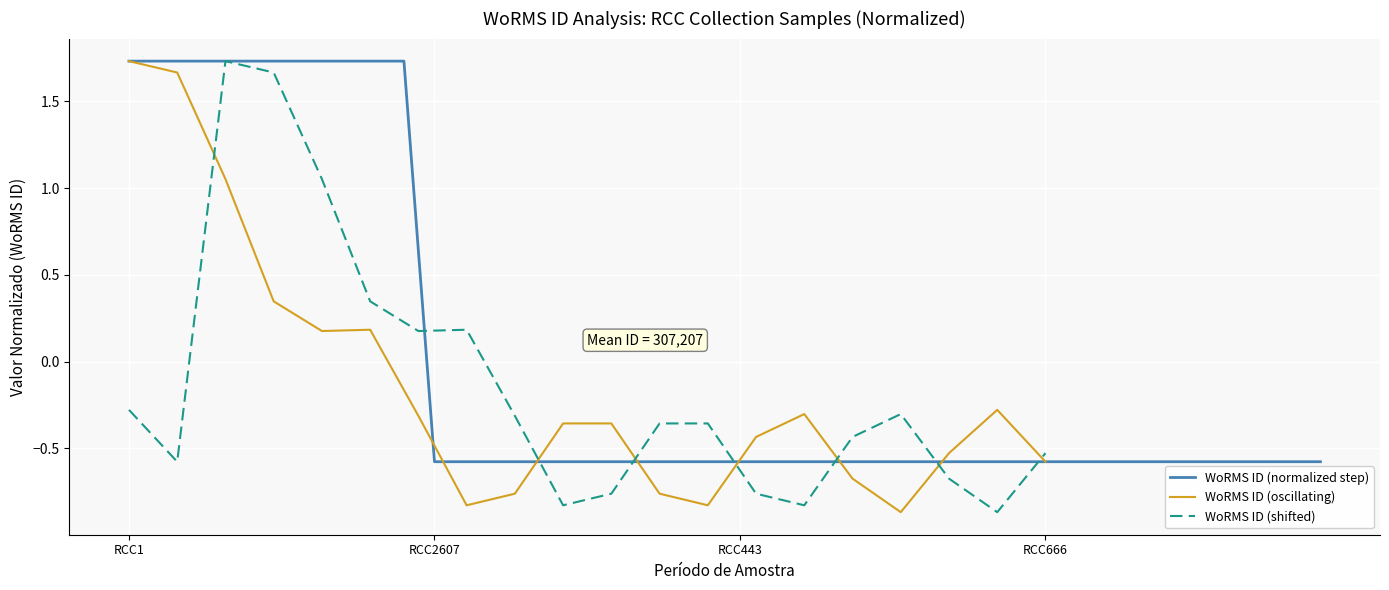

How many data points in WoRMS ID (oscillating) are less than 0?

14